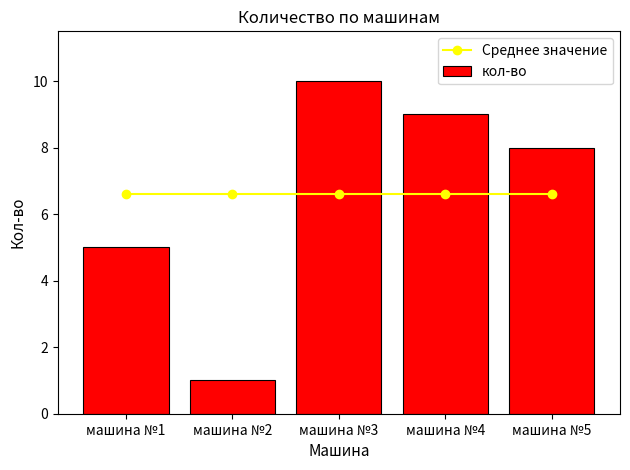

Does the chart contain stacked bars?

No